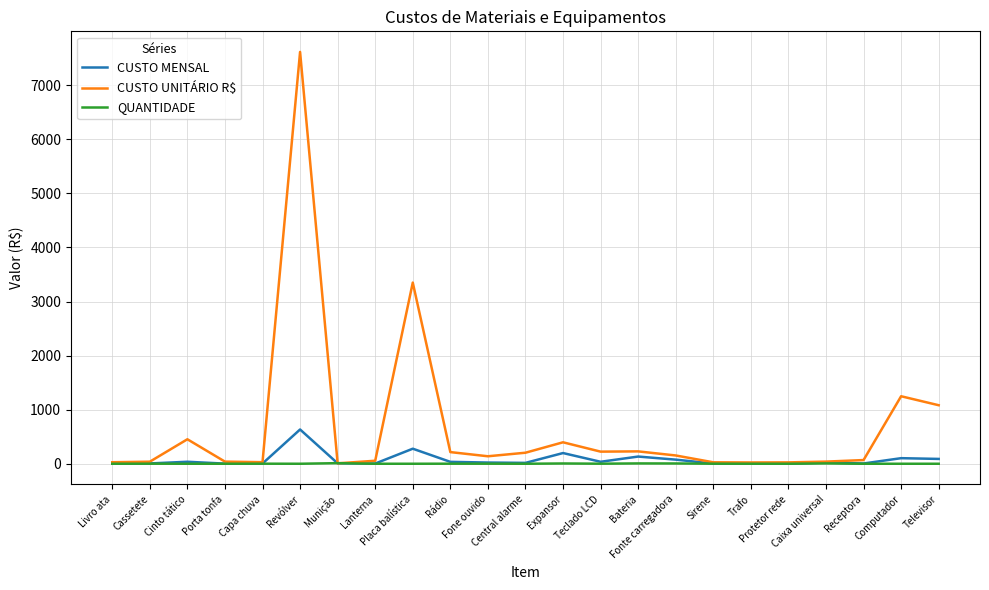

Rank the series by their maximum value, from lowest to highest.

QUANTIDADE, CUSTO MENSAL, CUSTO UNITÁRIO R$